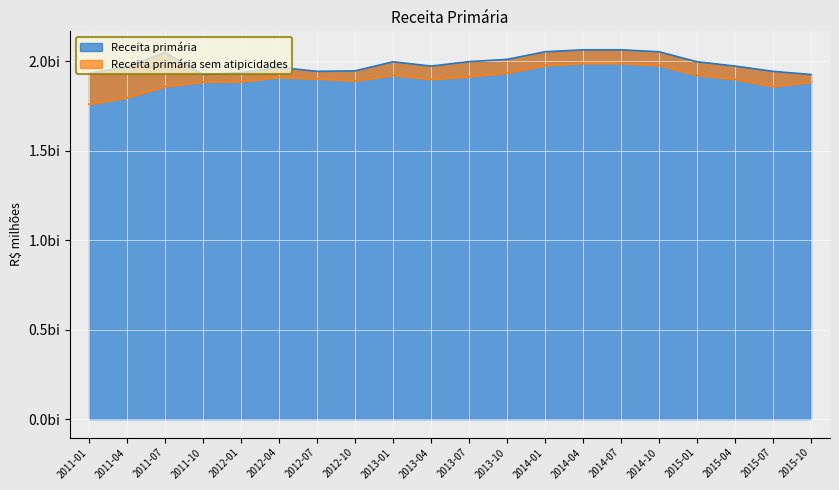

Rank the series by their average value, from lowest to highest.

Receita primária sem atipicidades, Receita primária